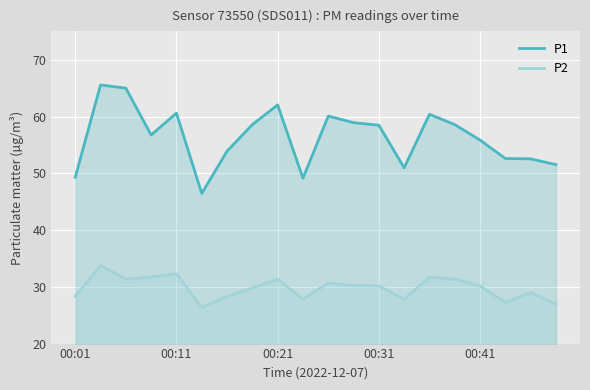

Count the number of data series in this chart.

2